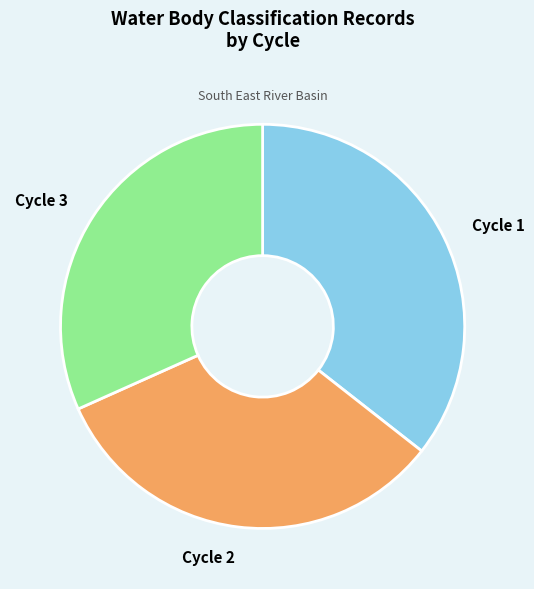

Is the sum of Cycle 3 and Cycle 2 greater than half?

Yes